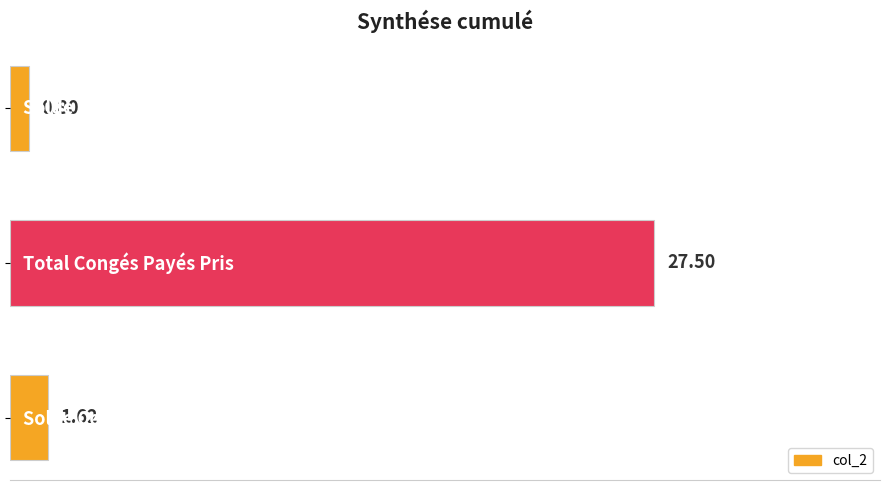

What is the difference between the maximum and minimum values?

26.7